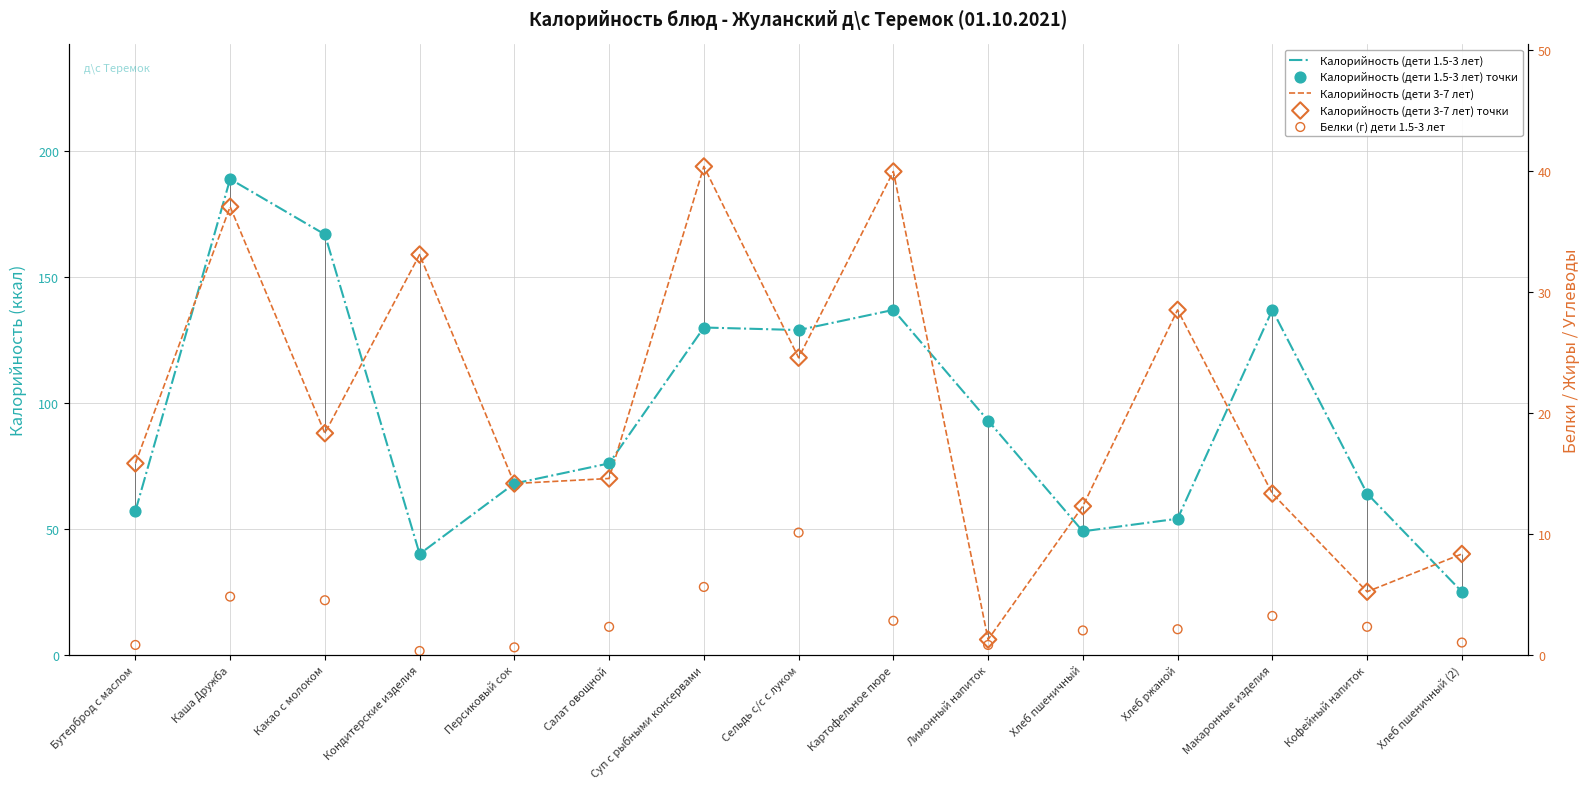

At which category is the sum across all series the highest?

Каша Дружба